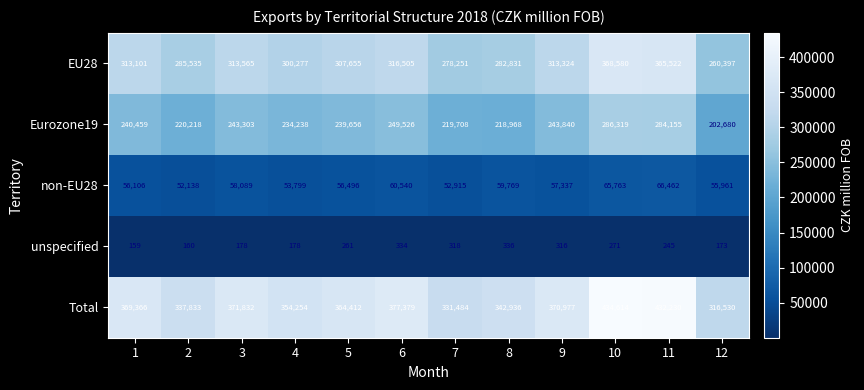

The value of Total at 10 is 136257. True or false?

False